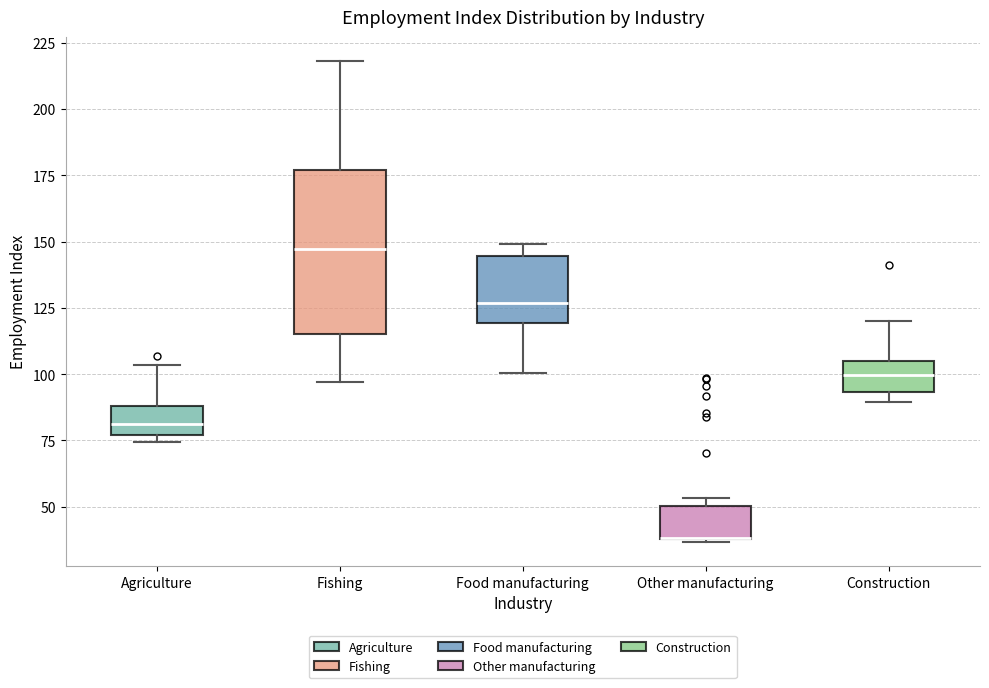

Reading left to right, transcribe this box plot: for each box, give where its median line is, the range the box spans, and where its two whiskers end, as read against the y-axis. The values are not printed on the chart, so give them approximately, as read against the axis.

Agriculture: median 80, box 75 to 90, whiskers 75 (just below the box's lower edge) to 105
Fishing: median 145, box 115 to 175, whiskers 95 to 220
Food manufacturing: median 125, box 120 to 145, whiskers 100 to 150
Other manufacturing: median 40 (drawn on the box's lower edge), box 40 to 50, whiskers 35 to 55
Construction: median 100, box 95 to 105, whiskers 90 to 120